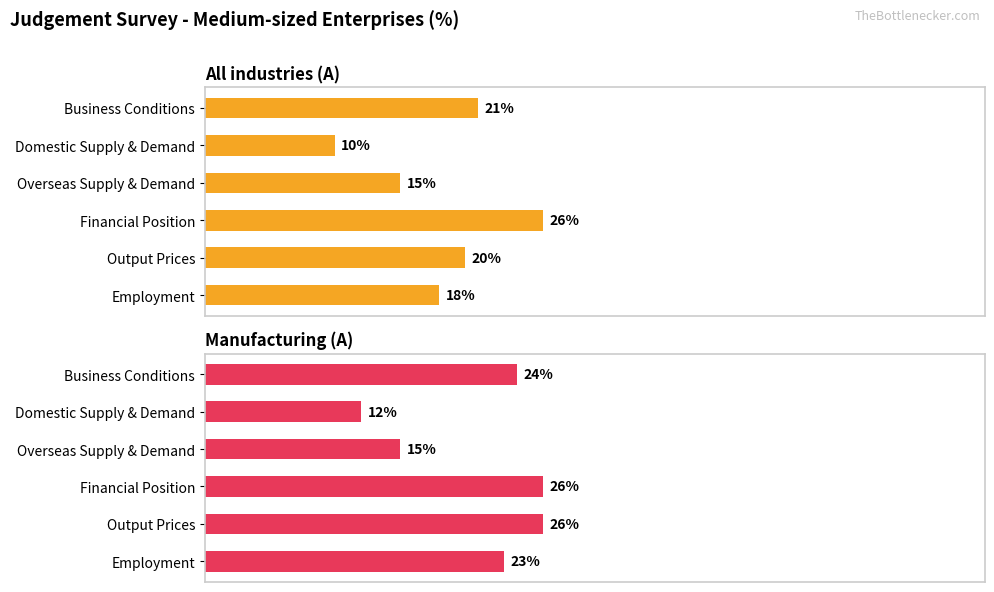

How many bars are there in total?

12